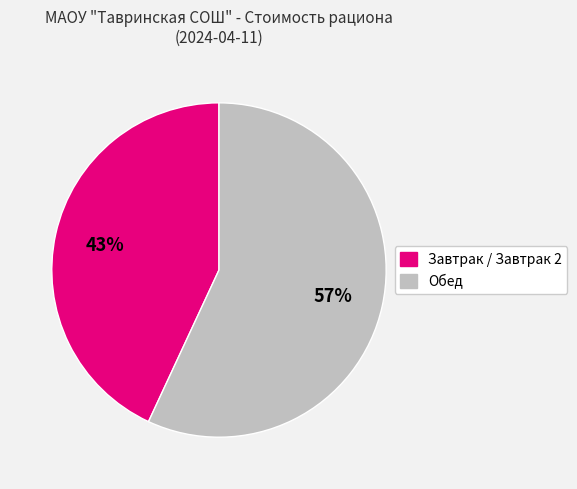

To the nearest percent, what is the average slice percentage?

50%